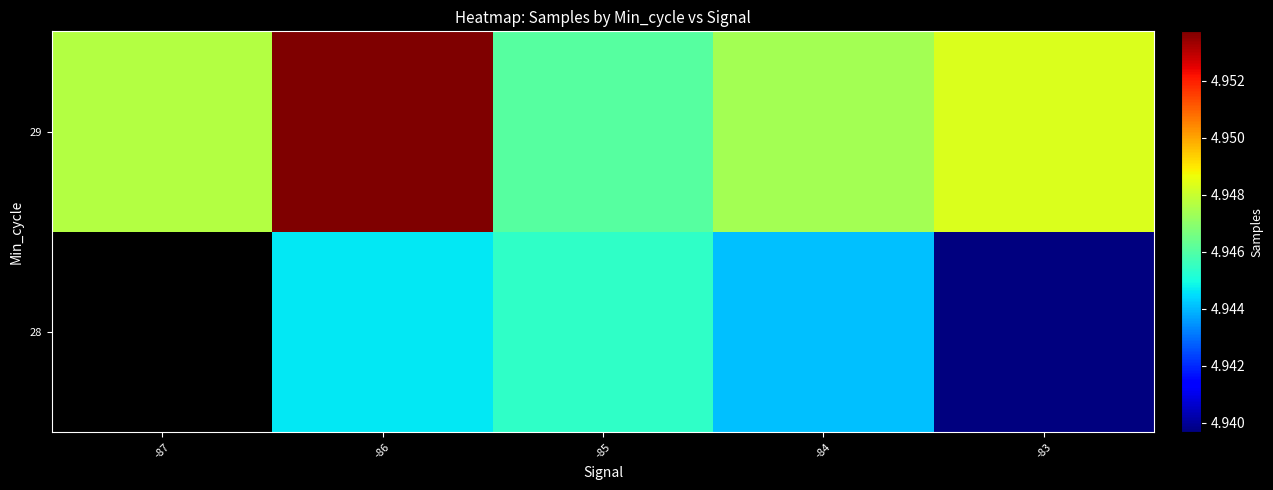

How many categories are shown in the chart?

5